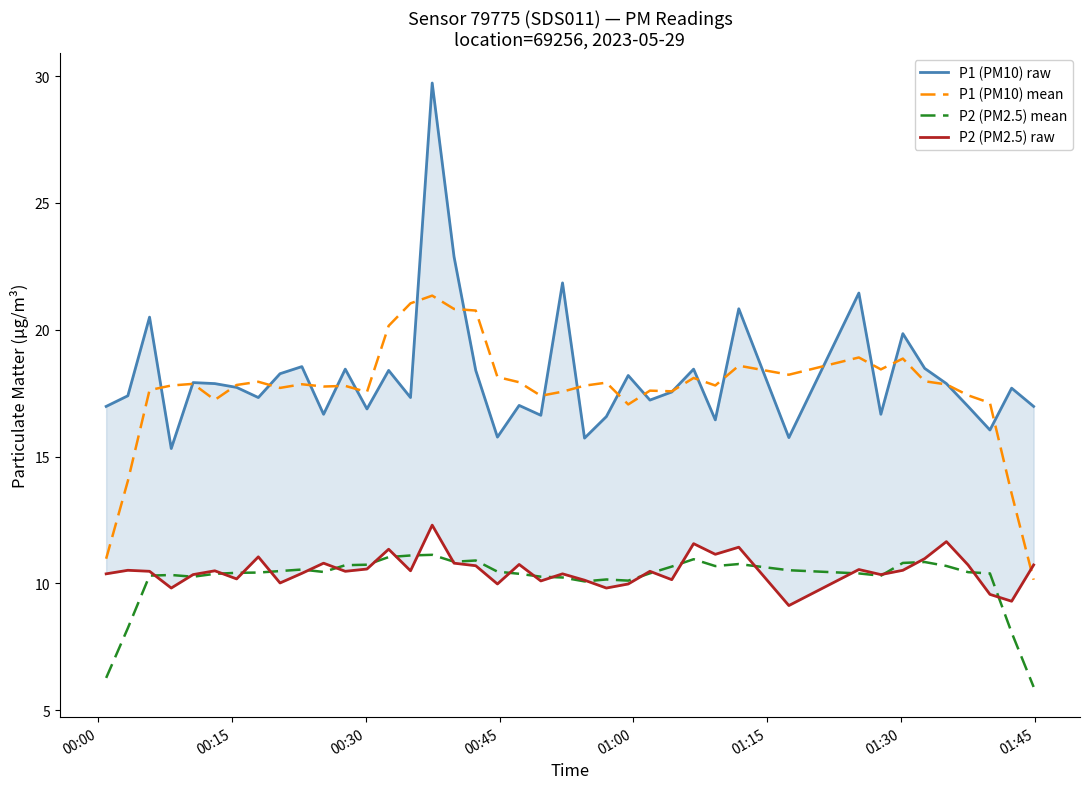

True or false: P2 (PM2.5) raw and P1 (PM10) raw intersect in this chart.

False